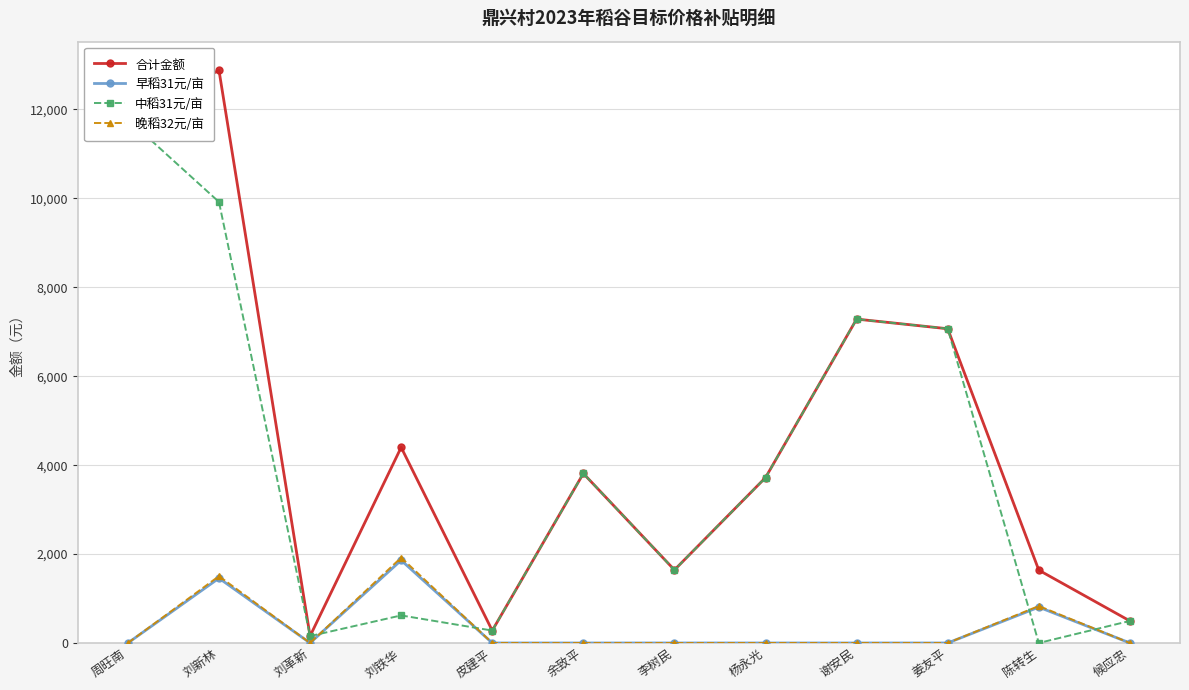

True or false: 晚稻32元/亩 and 早稻31元/亩 intersect in this chart.

False